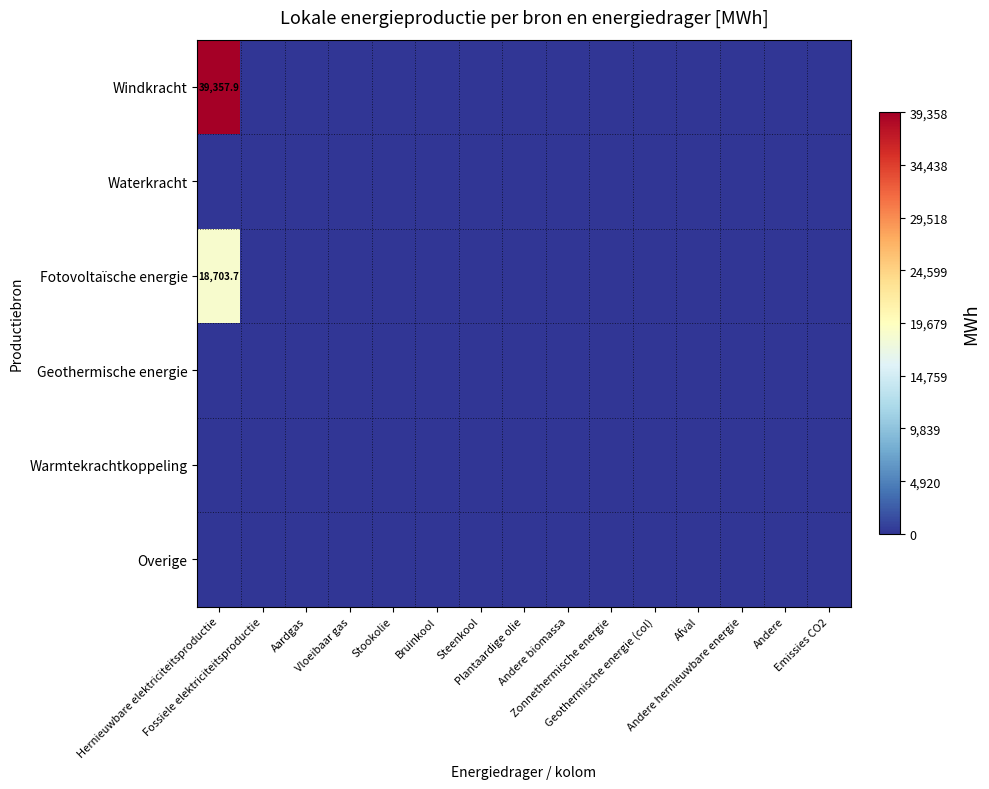

At which category does the chart reach its peak across all series?

Hernieuwbare elektriciteitsproductie